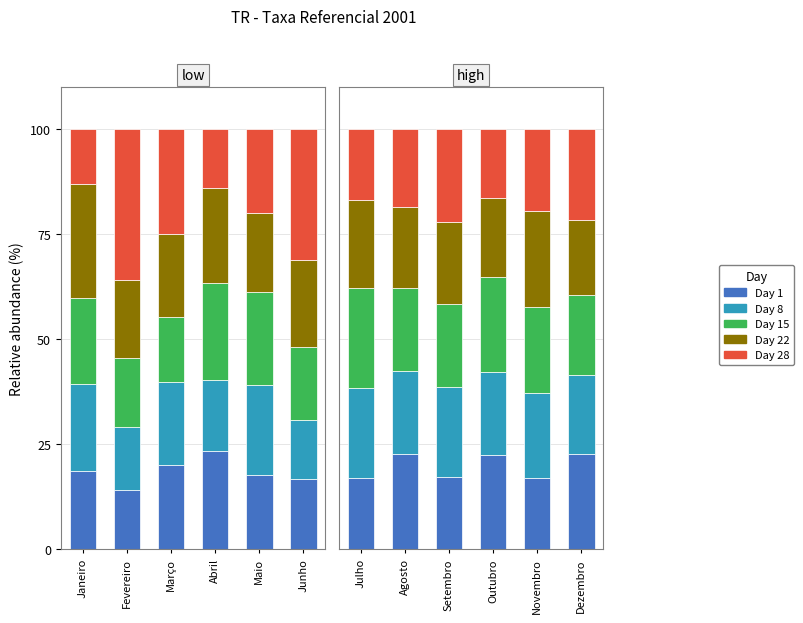

What is the greatest value displayed?

23.9